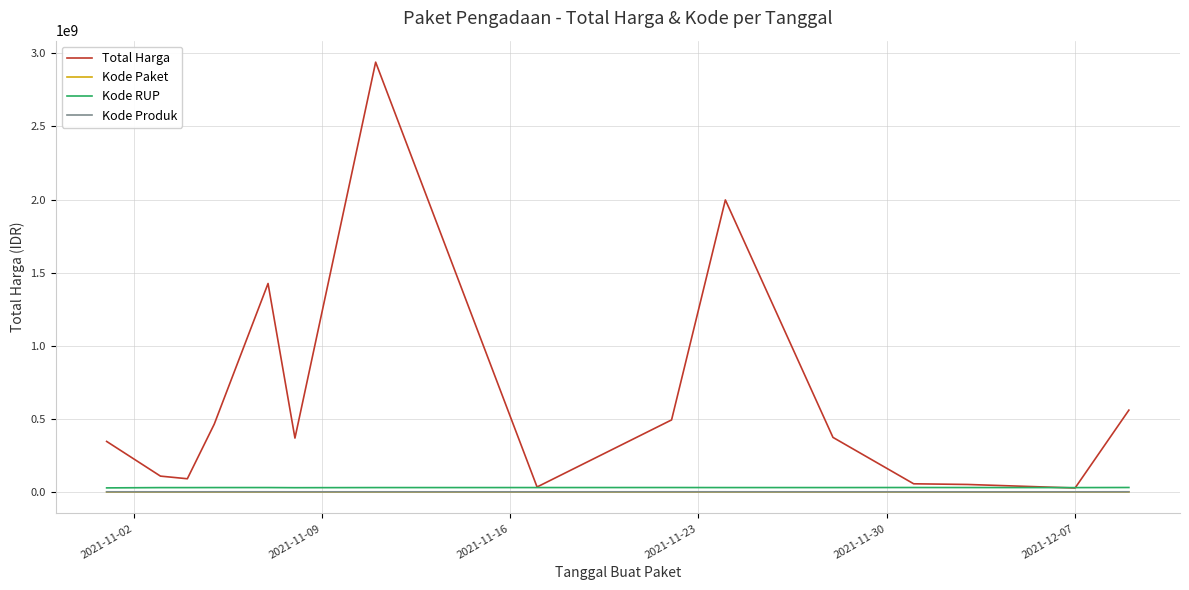

Which series has the largest total across all categories?

Total Harga